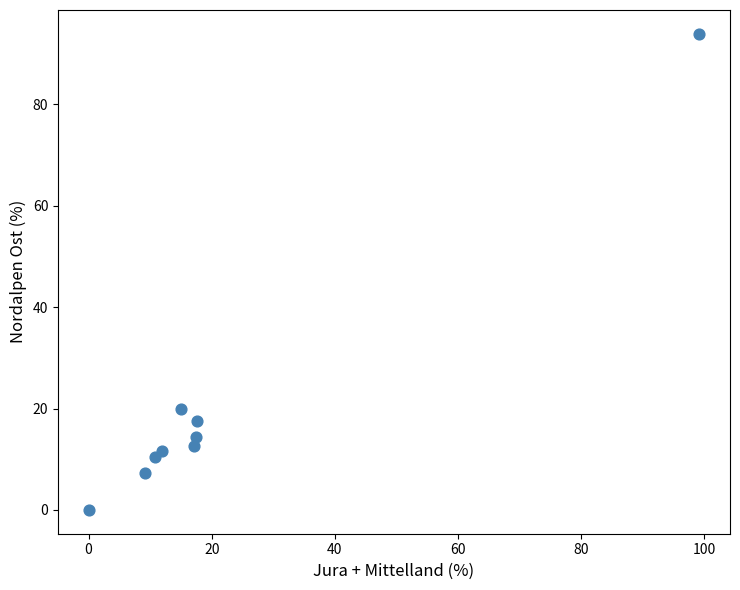

What Y value in the scatter plot is closest to 46?

19.9